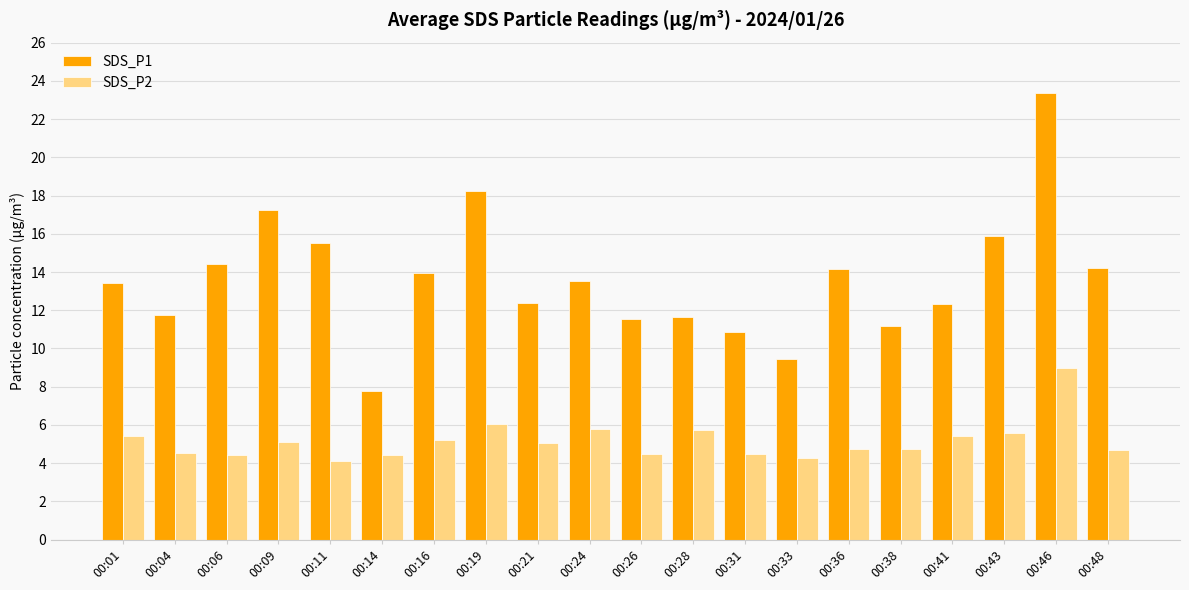

At which category is the sum across all series the highest?

00:46